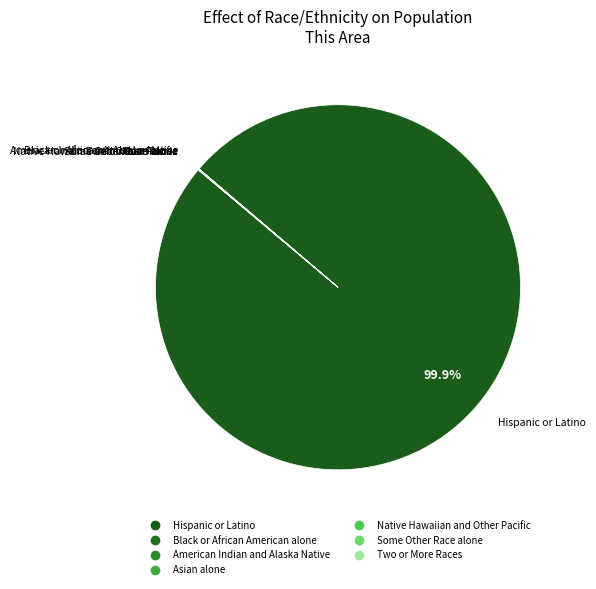

To the nearest percent, what portion does Hispanic or Latino represent?

100%